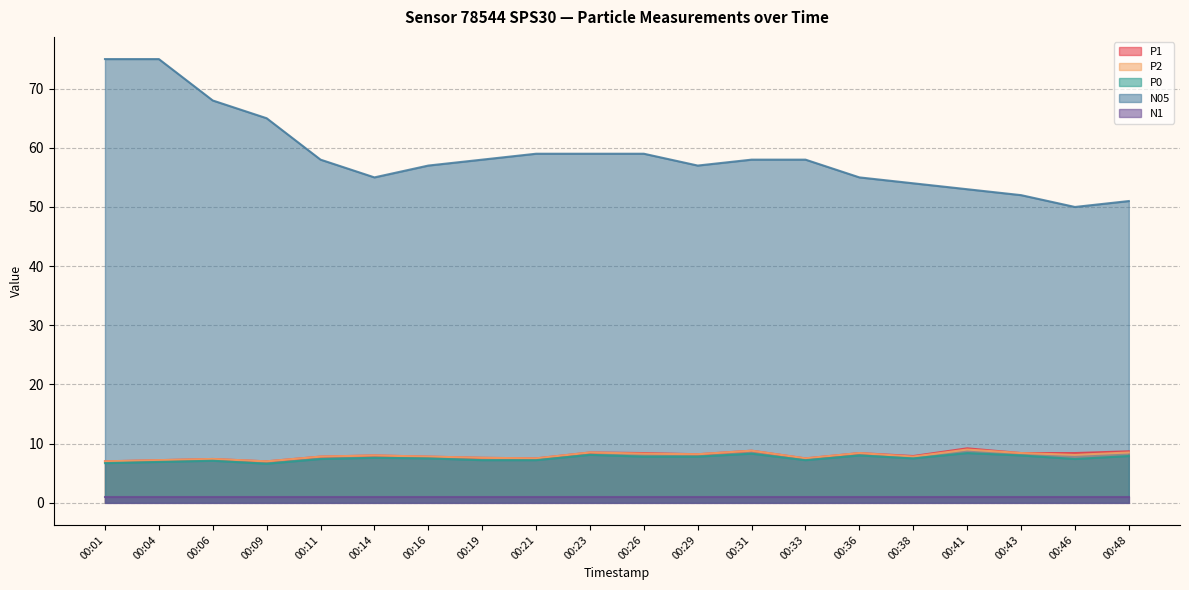

How many values in the P2 series exceed 8?

9